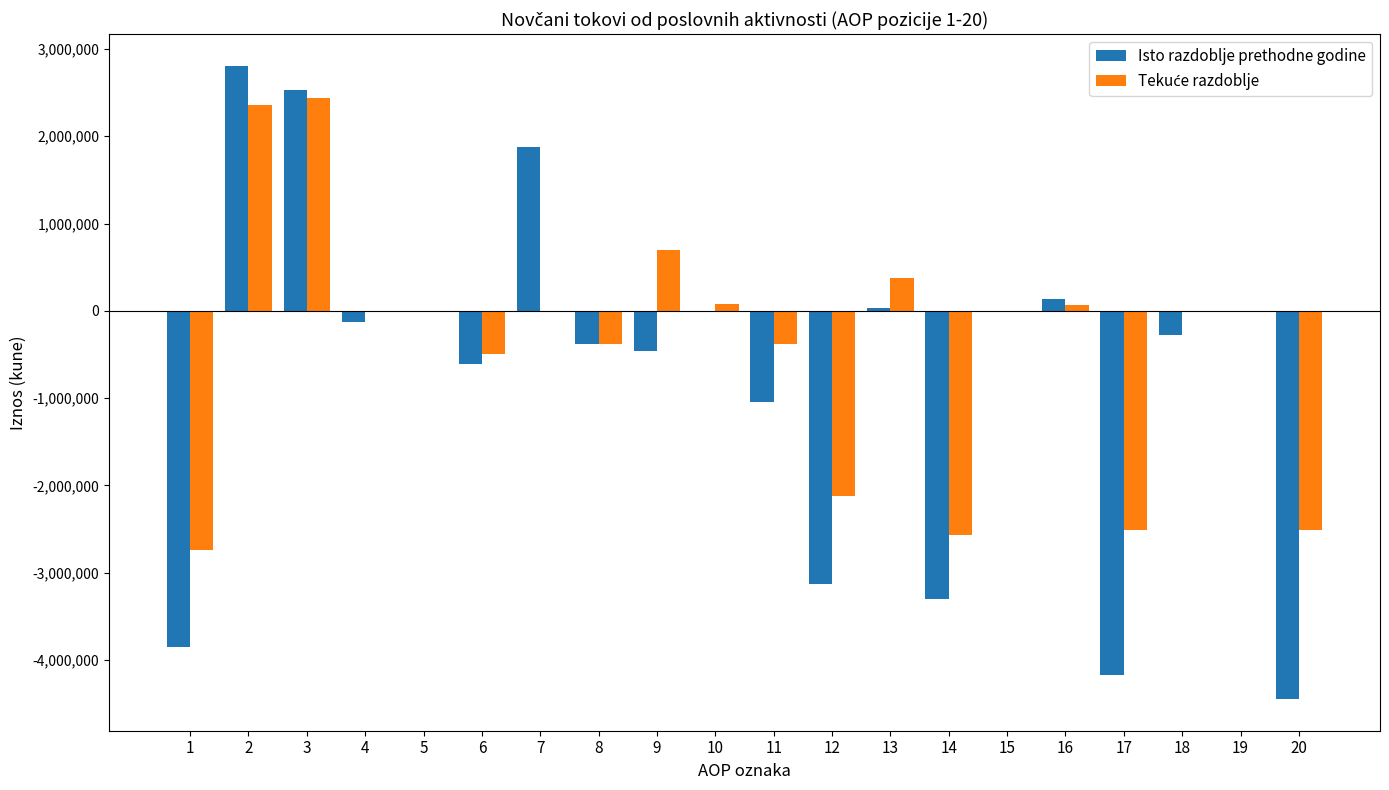

What is the total value across all series at 17?

-6677876